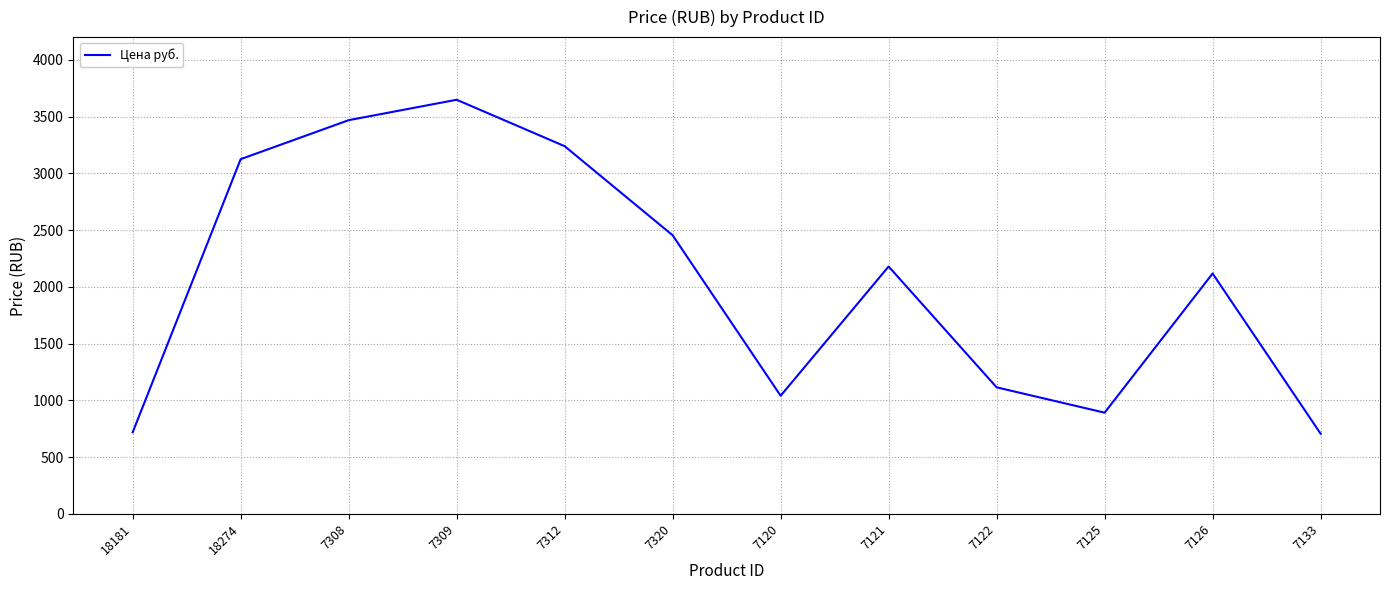

What is the ratio of the value at 7308 to the value at 7125?

3.9